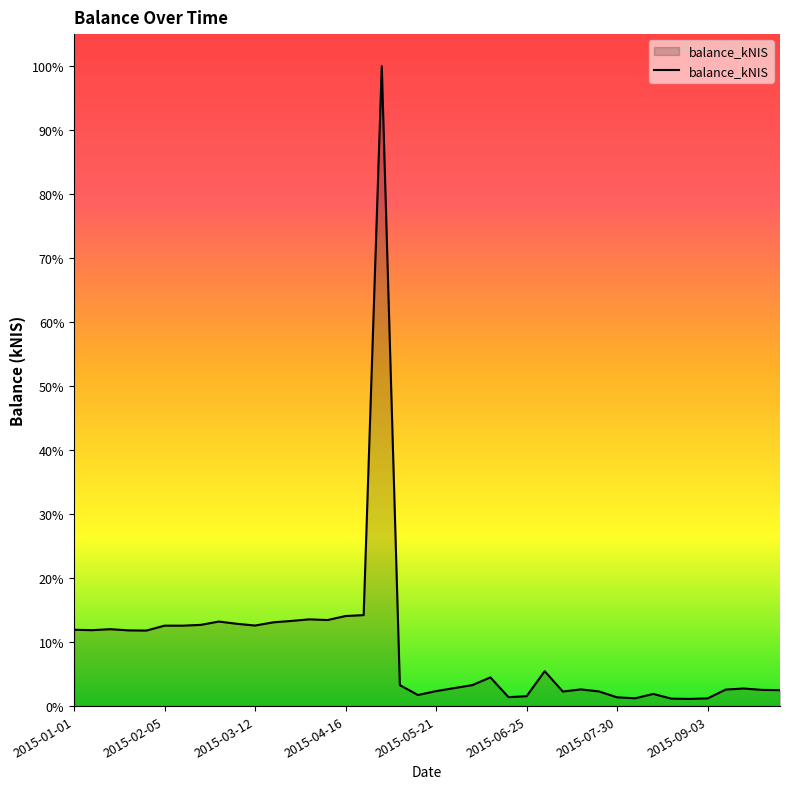

Is this an area chart (filled region under the line)?

Yes